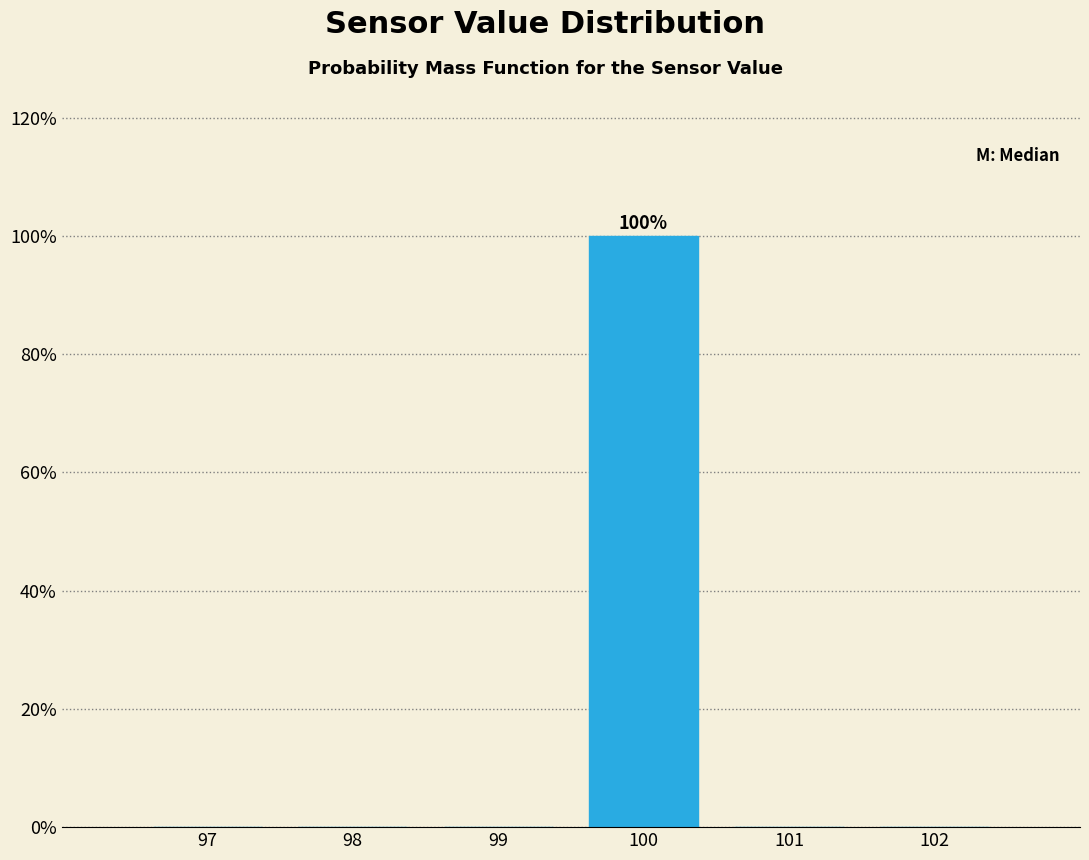

Reading left to right, extract all data points from this chart.

97=0	98=0	99=0	100=100	101=0	102=0